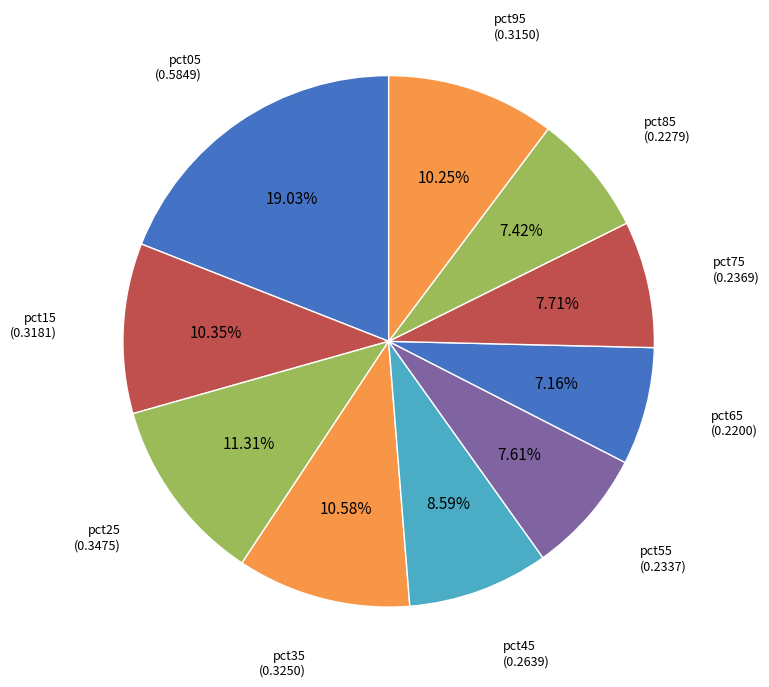

To the nearest percent, what is the difference between the largest and smallest slice percentages?

12%